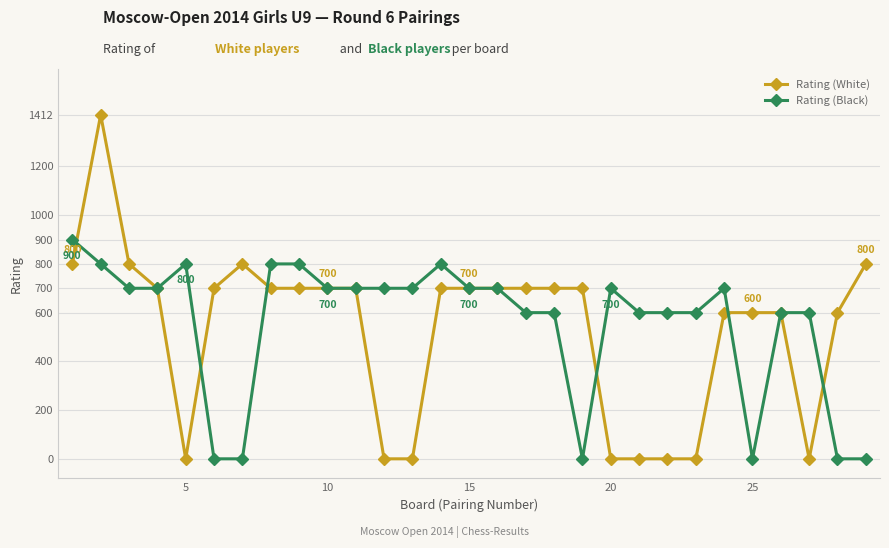

At how many categories does at least one series exceed 658?

22